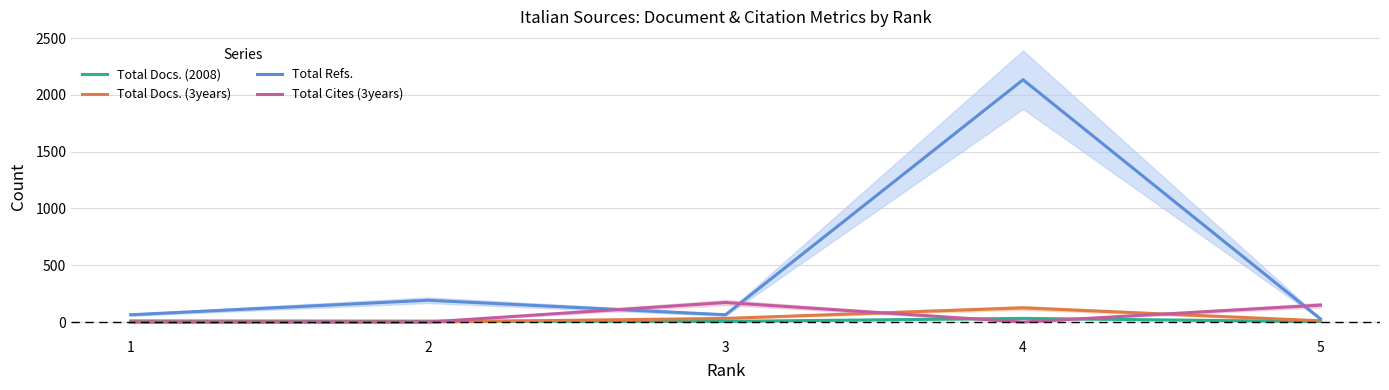

True or false: Total Docs. (2008) and Total Refs. cross at least once.

False